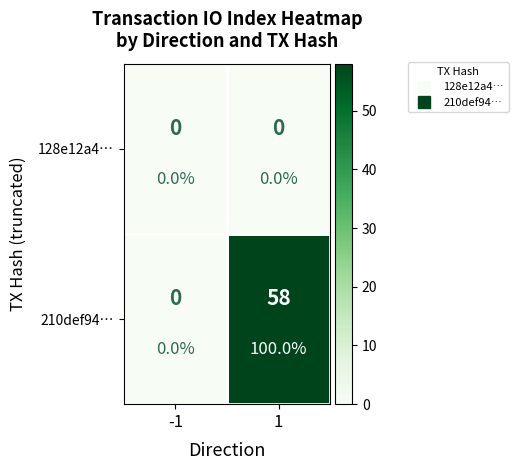

The 210def94… series shows 58 at 1. True or false?

True